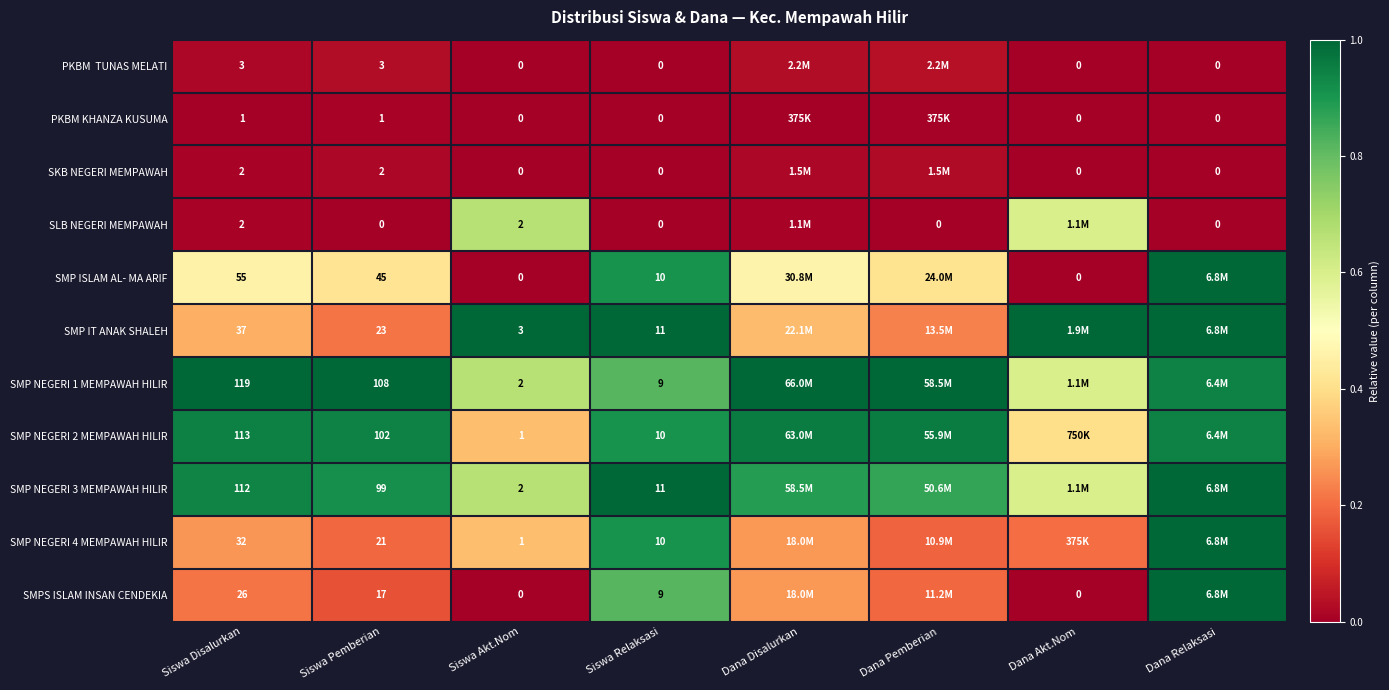

Is the value of SMPS ISLAM INSAN CENDEKIA at Siswa Disalurkan greater than the value of SKB NEGERI MEMPAWAH at Siswa Pemberian?

Yes